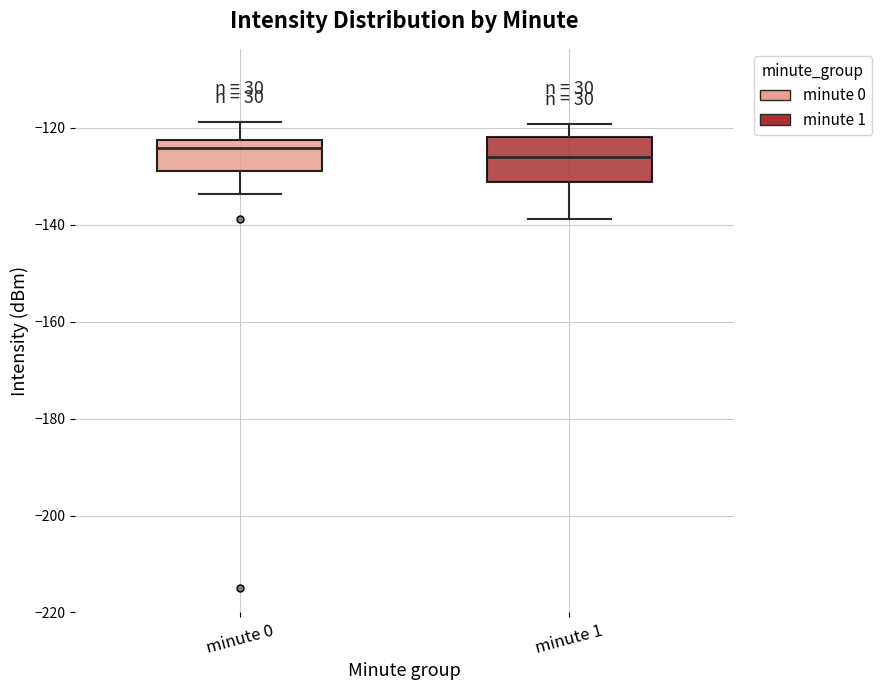

Reading left to right, read every box against the y-axis: the position of its median line, the range the box covers, and the ends of its whiskers. The values are not printed on the chart, so give them approximately, as read against the axis.

minute 0: median -124, box -128 to -122, whiskers -134 to -118
minute 1: median -126, box -132 to -122, whiskers -138 to -120